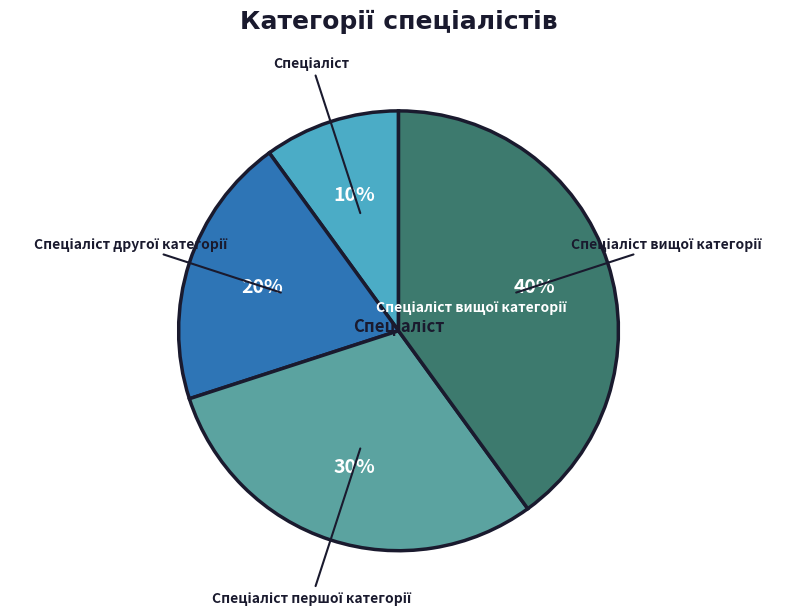

To the nearest percent, what is the difference between the largest and smallest slice percentages?

30%